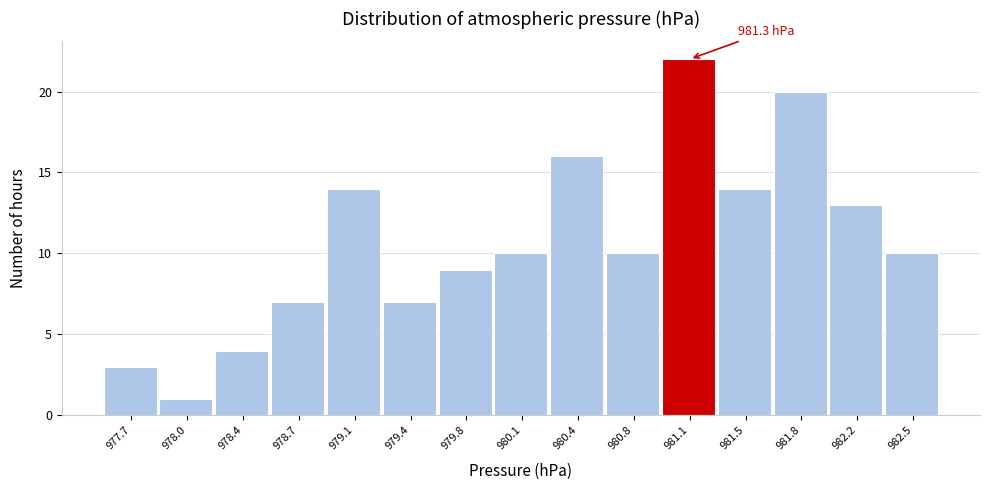

Which range on the x-axis has the tallest bar?

980.95 to 981.30